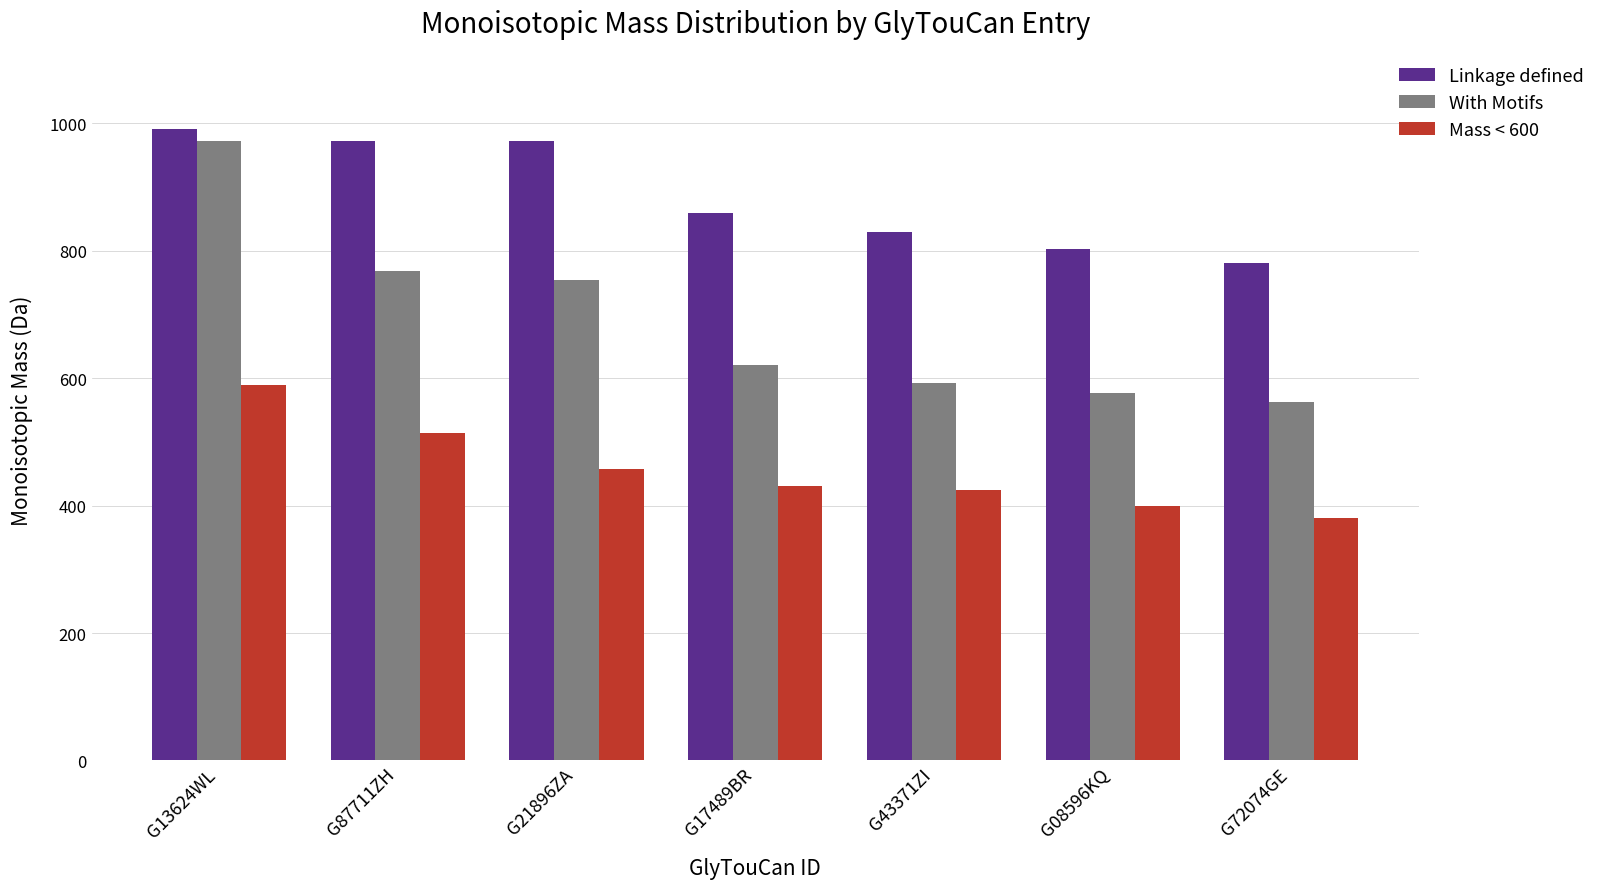

Is the value of Mass < 600 at G21896ZA greater than the value of Linkage defined at G17489BR?

No